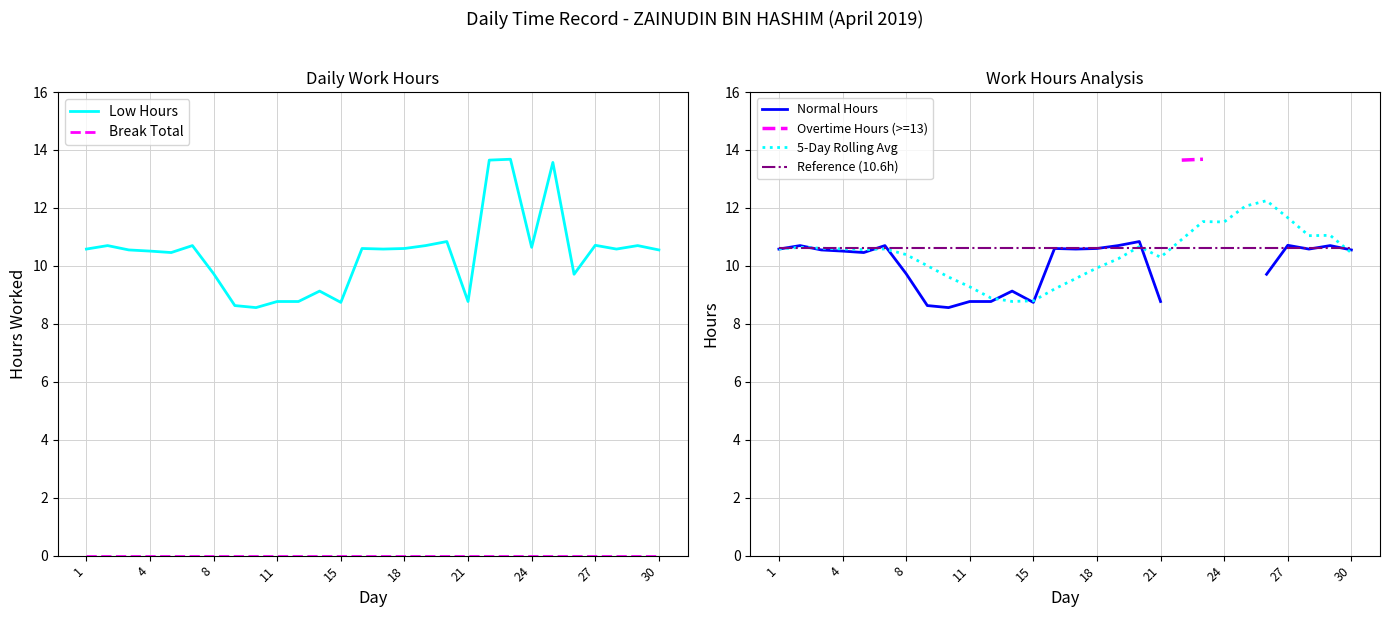

True or false: 5-Day Rolling Avg has a value of 8.8 at 15.

True